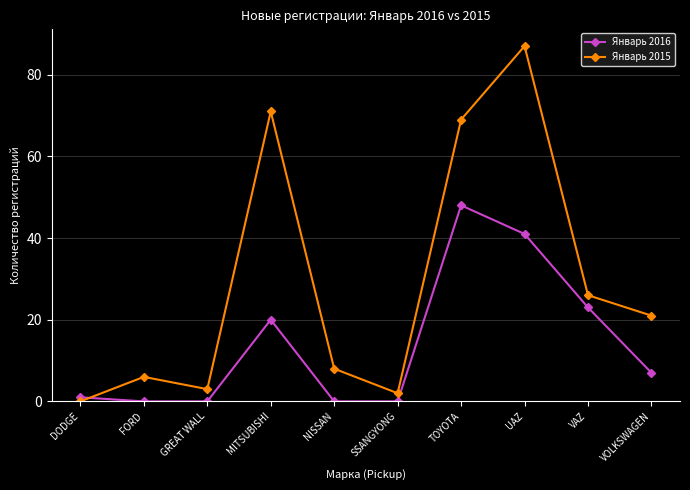

Is the value of Январь 2015 at NISSAN greater than the value of Январь 2016 at UAZ?

No